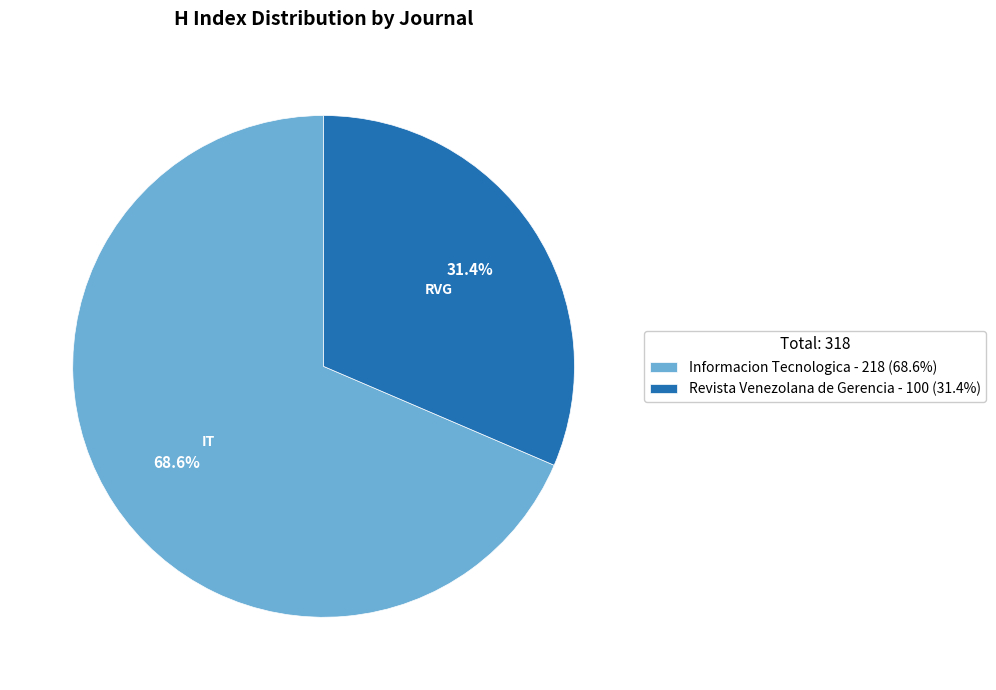

Approximately how many times larger is the value at Revista Venezolana de Gerencia compared to Informacion Tecnologica?

0.5